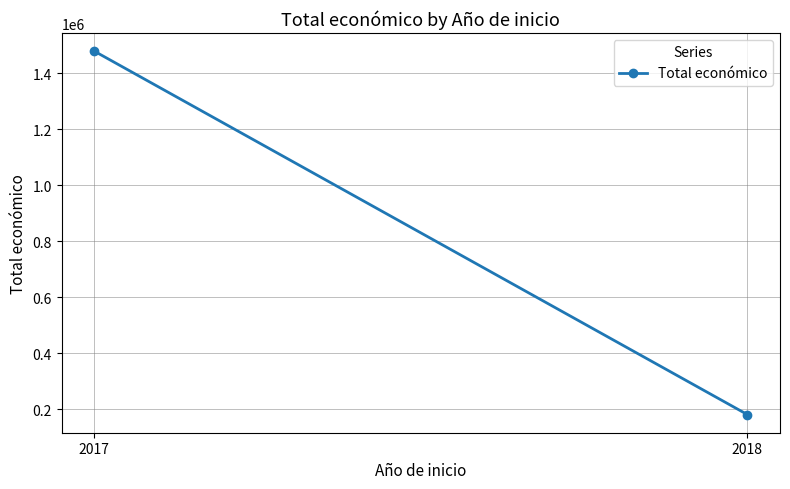

Count the number of data series in this chart.

1